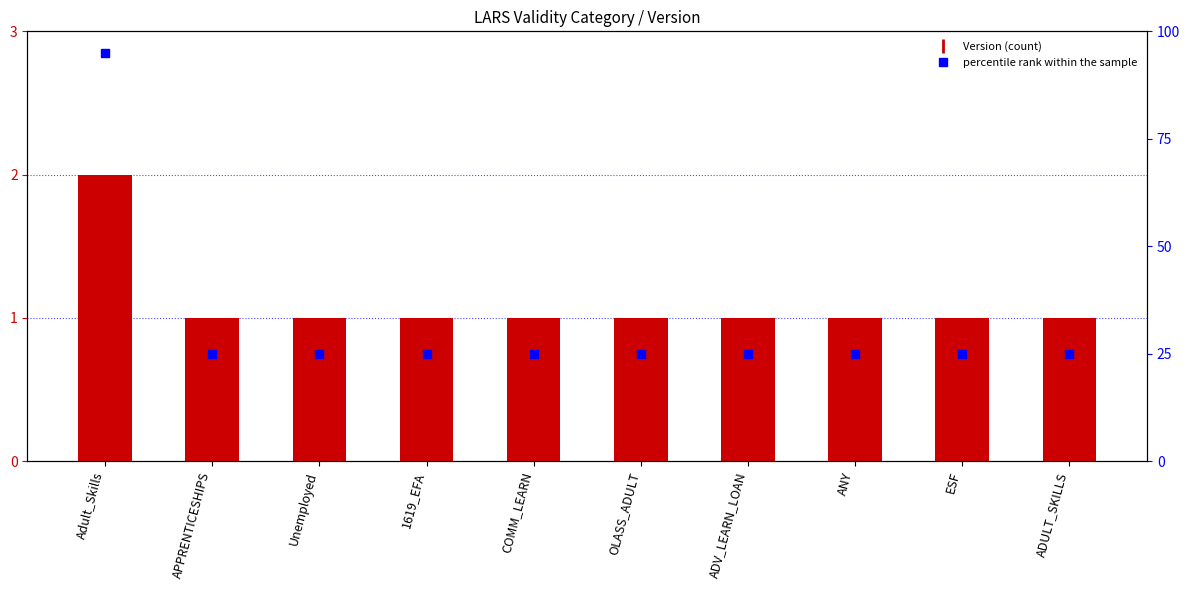

Which series has the largest total across all categories?

percentile rank within the sample